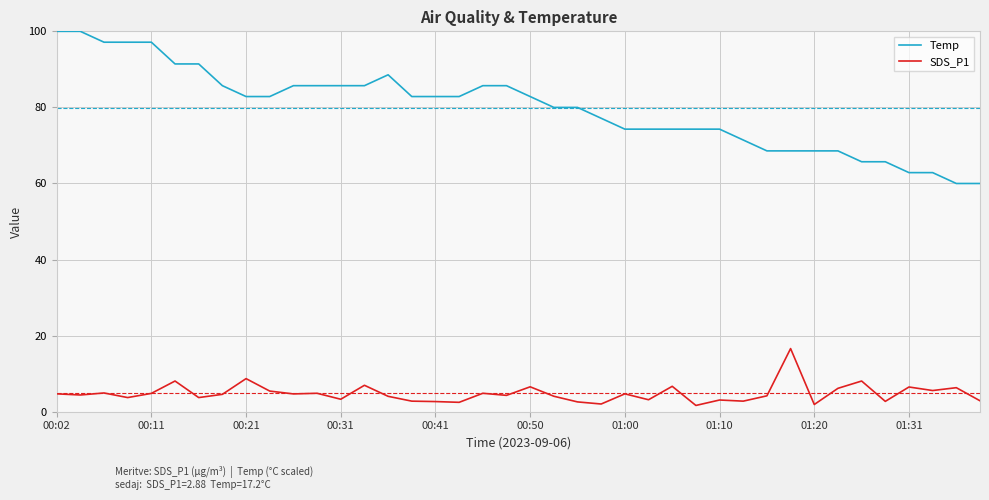

What is the difference between the maximum and minimum values in the Temp series?

40.0